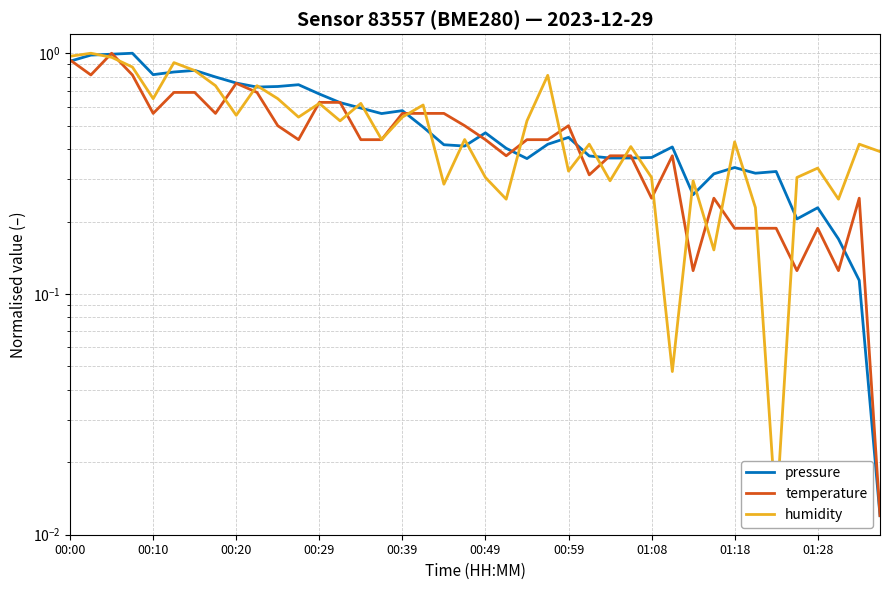

Read the temperature value at 30.

0.1